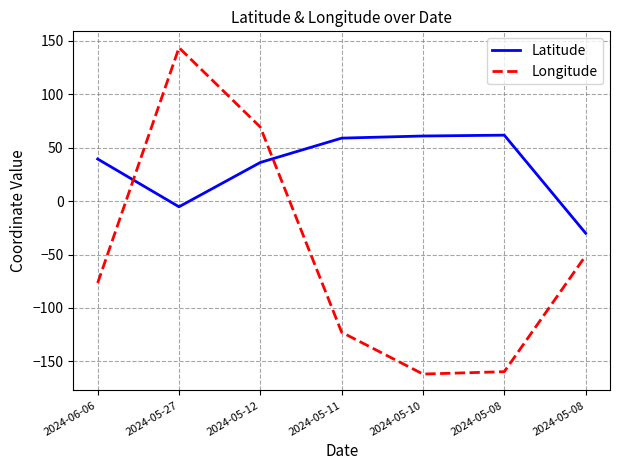

How many lines are shown in the chart?

2